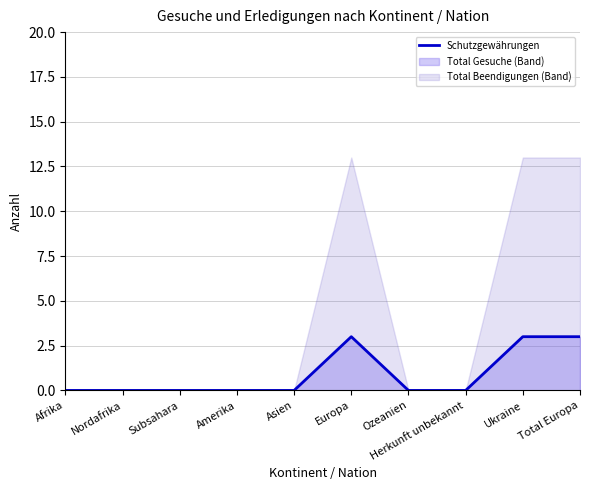

Reading left to right, what are all the values shown in this chart?

0	0	0	0	0	3	0	0	3	3